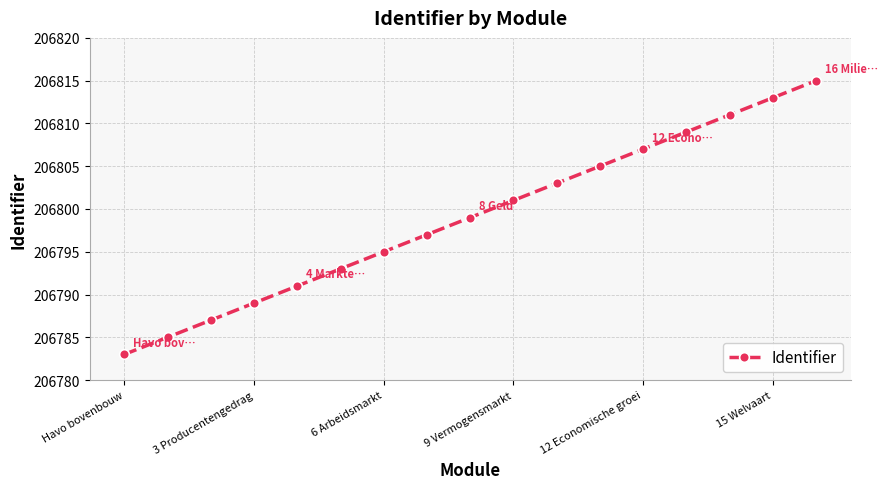

What is the value of the 17th point from the left?

206815